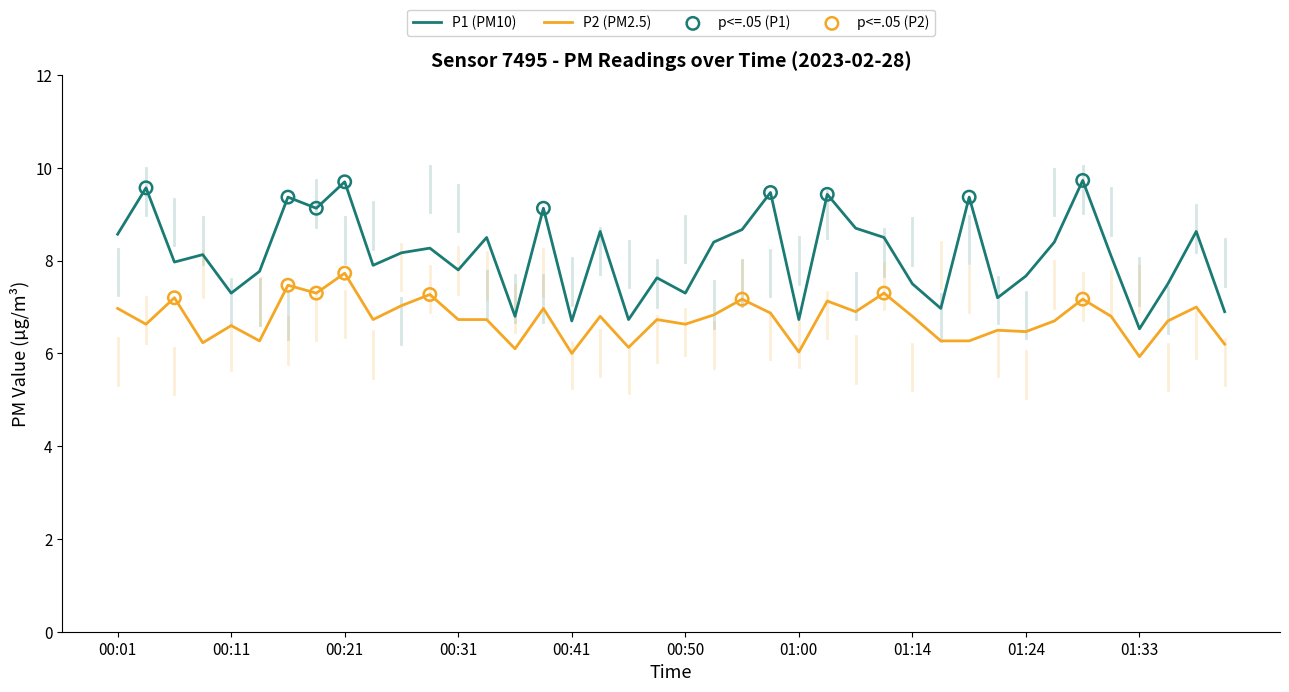

Which series has the largest total across all categories?

P1 (PM10)